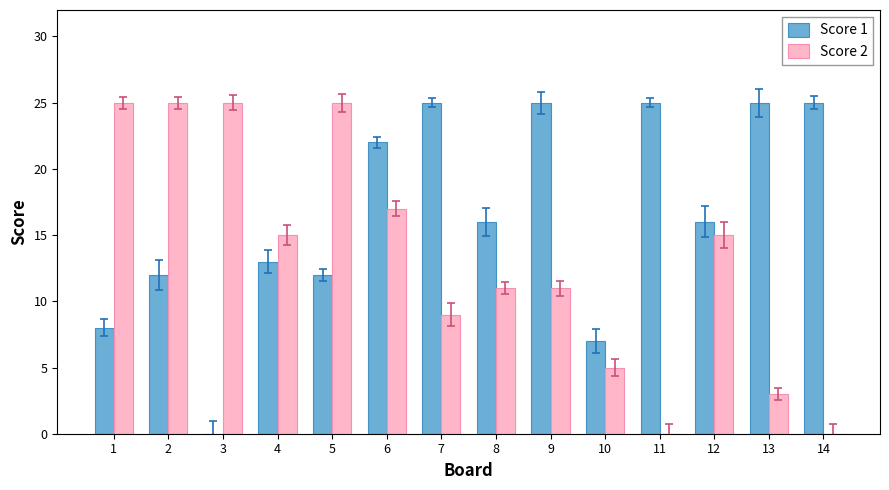

What is the maximum value shown in the chart?

25